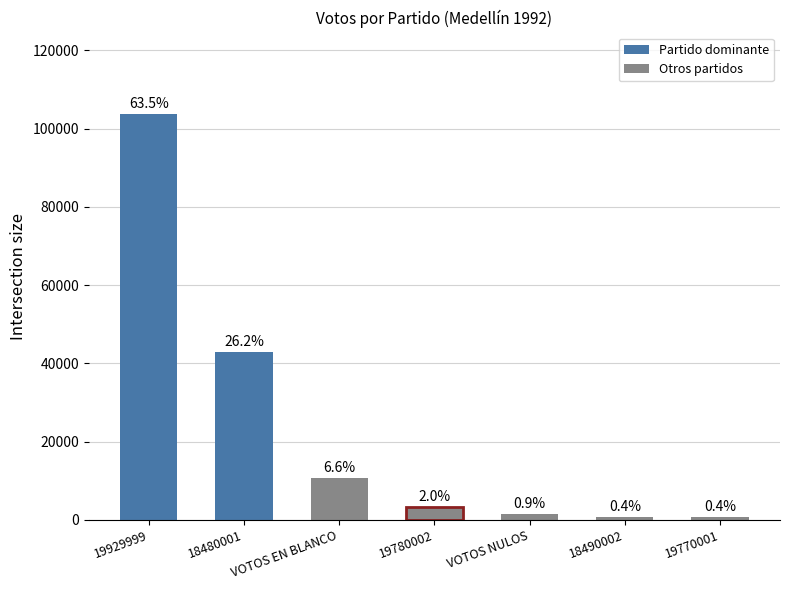

What is the change in value from VOTOS EN BLANCO to 18490002?

-10067